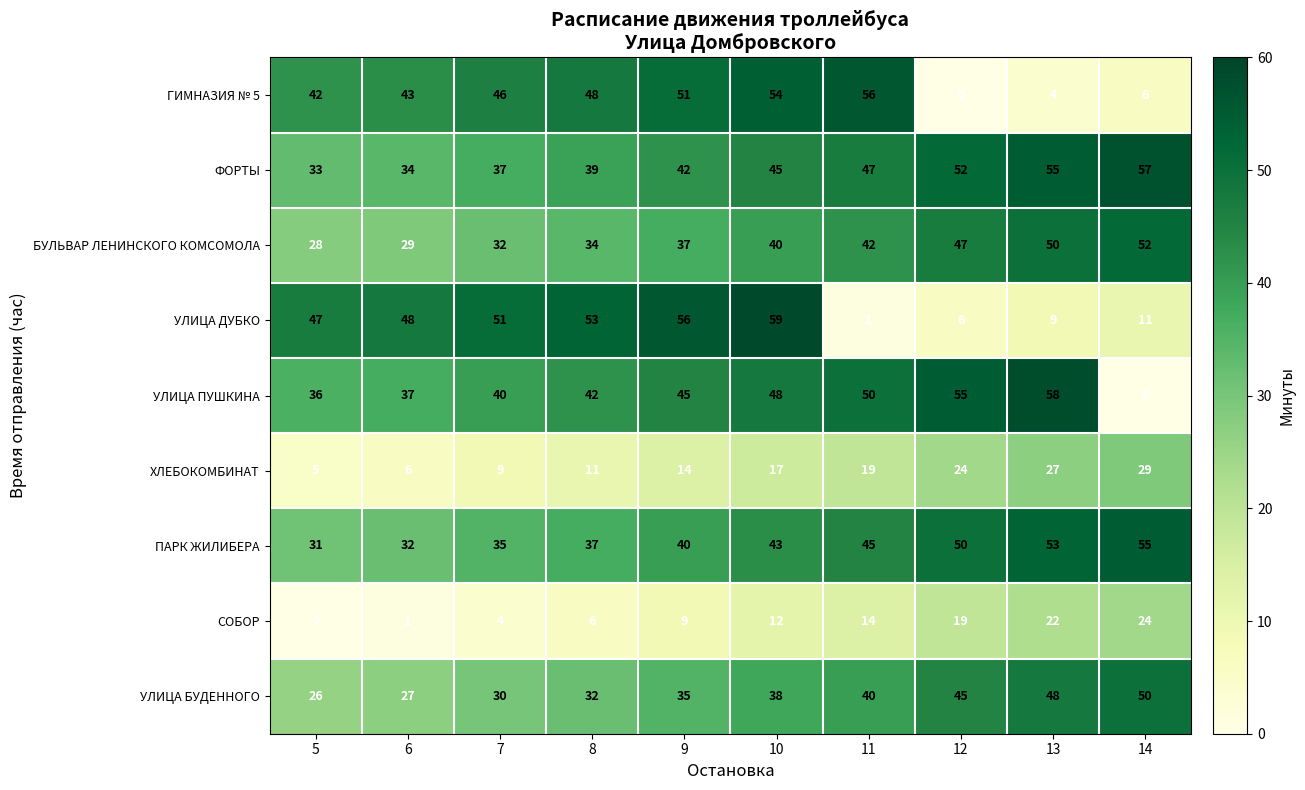

Is it true that ХЛЕБОКОМБИНАТ equals 11 at 8?

True